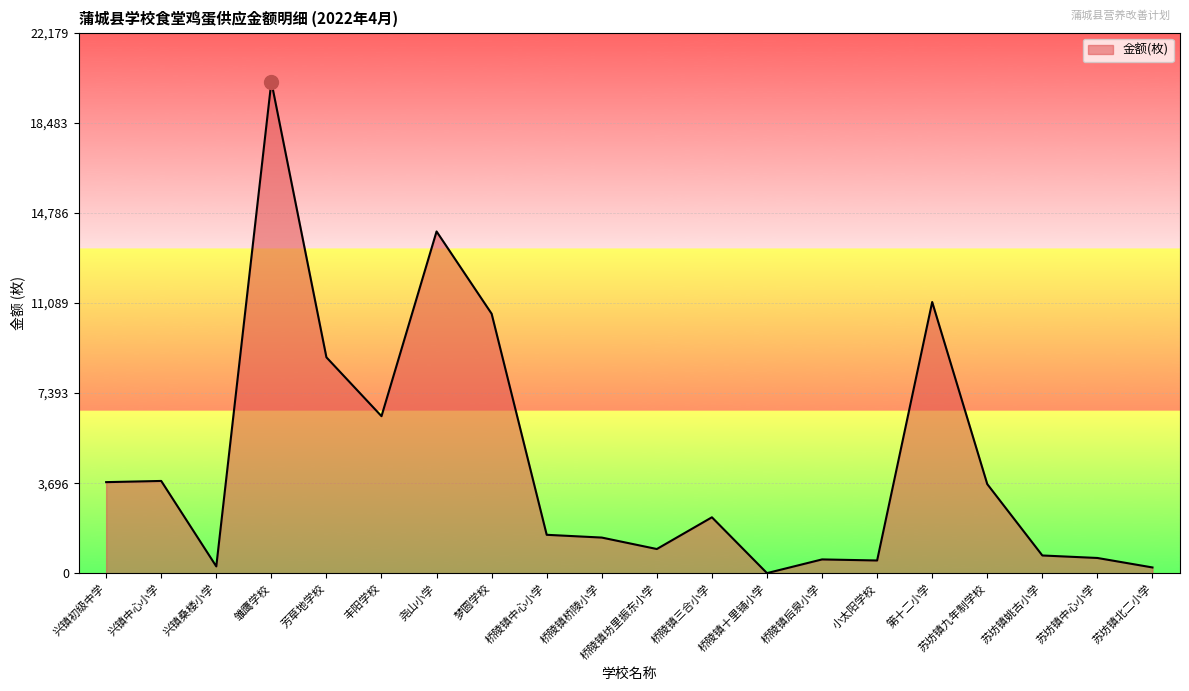

The value at 兴镇桑楼小学 is 286.2. True or false?

True